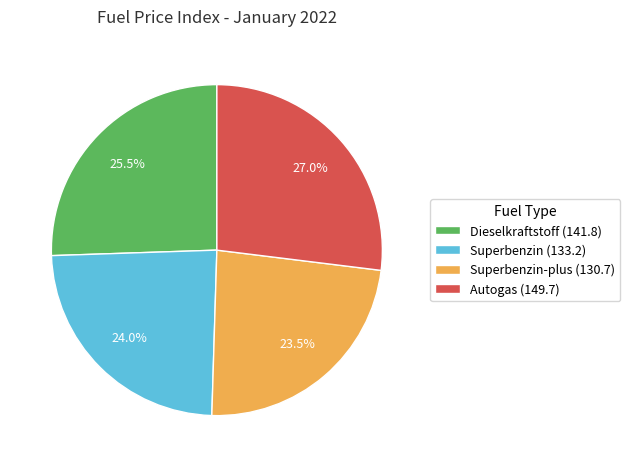

Combined, what portion of the pie is Superbenzin (133.2) and Dieselkraftstoff (141.8)?

49.5%